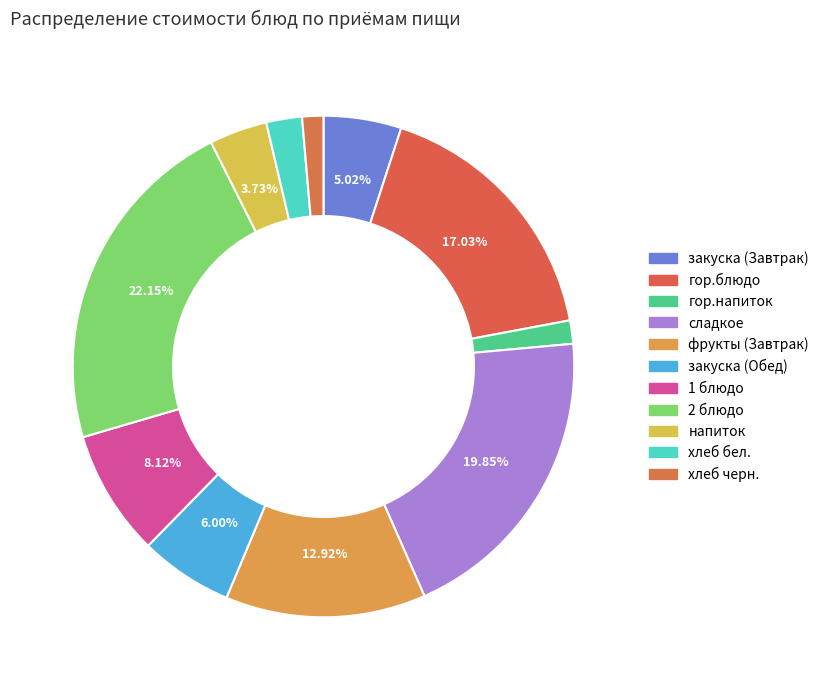

How many segments does this pie chart have?

11